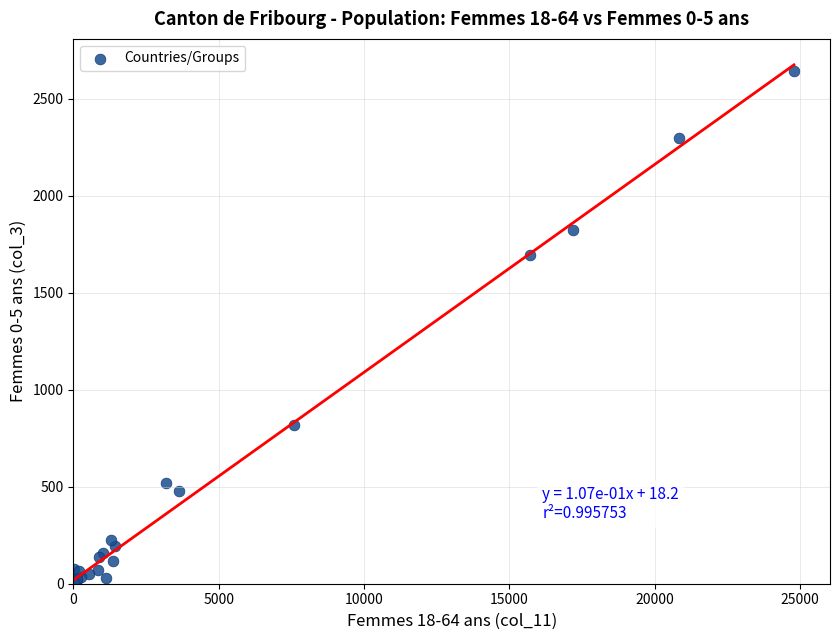

What Y value in the scatter plot is closest to 1320?

1696